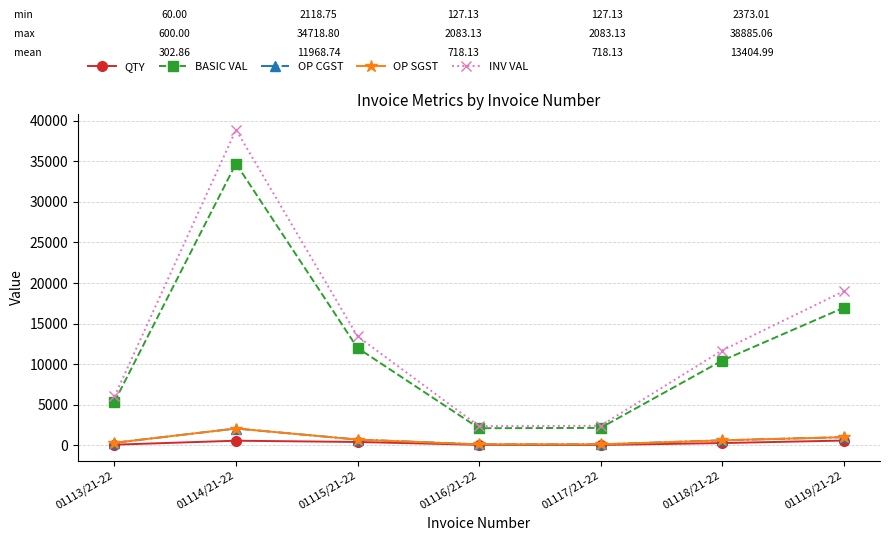

Does the chart have visible grid lines?

Yes